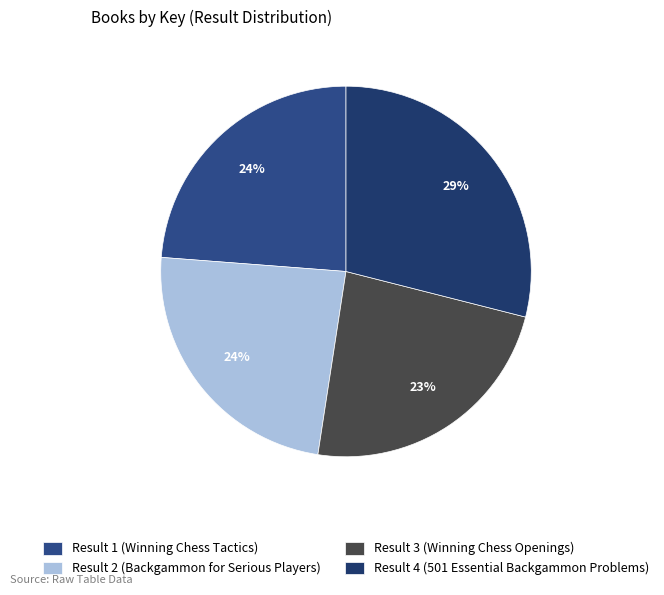

To the nearest percent, what is the average slice percentage?

25%